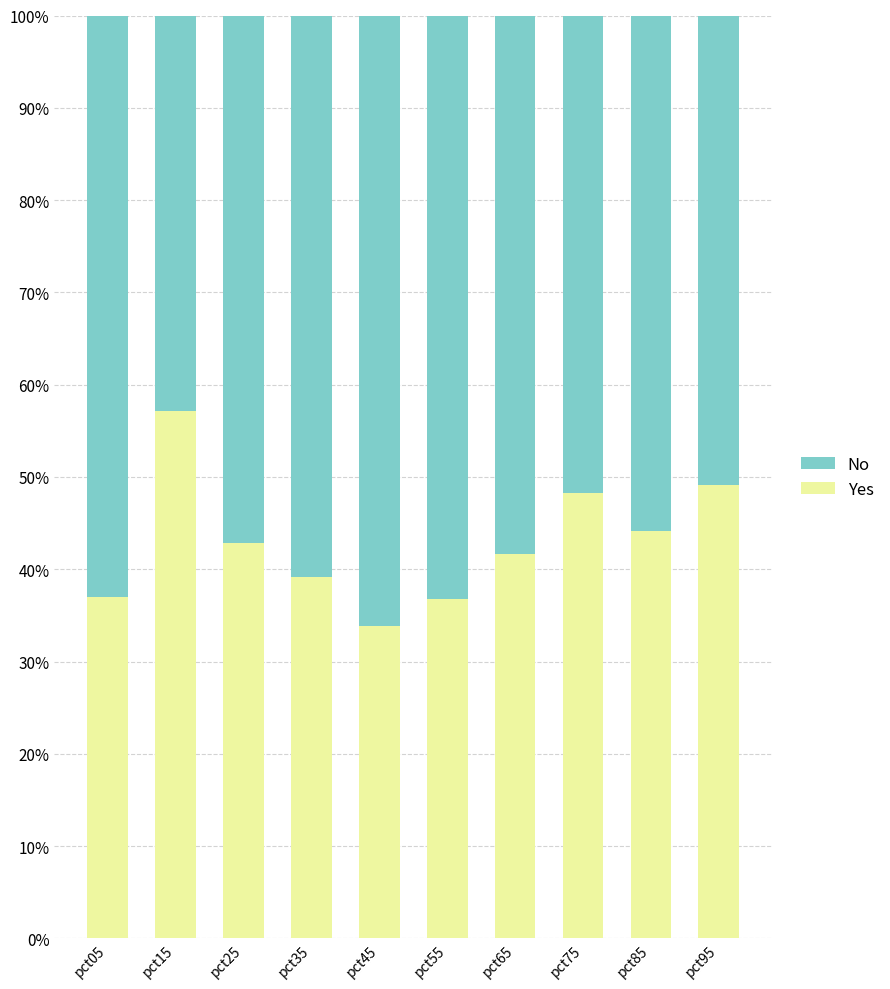

What is the total value across all series at pct05?

100.0